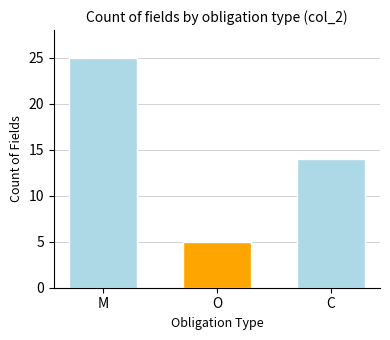

True or false: the data shows 14 at M.

False